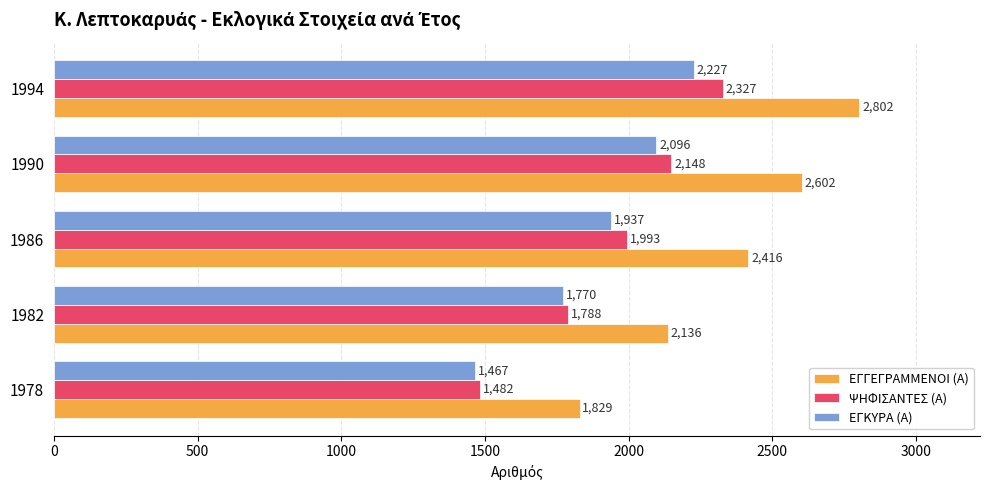

What is the average value of the ΕΓΚΥΡΑ (Α) series?

1899